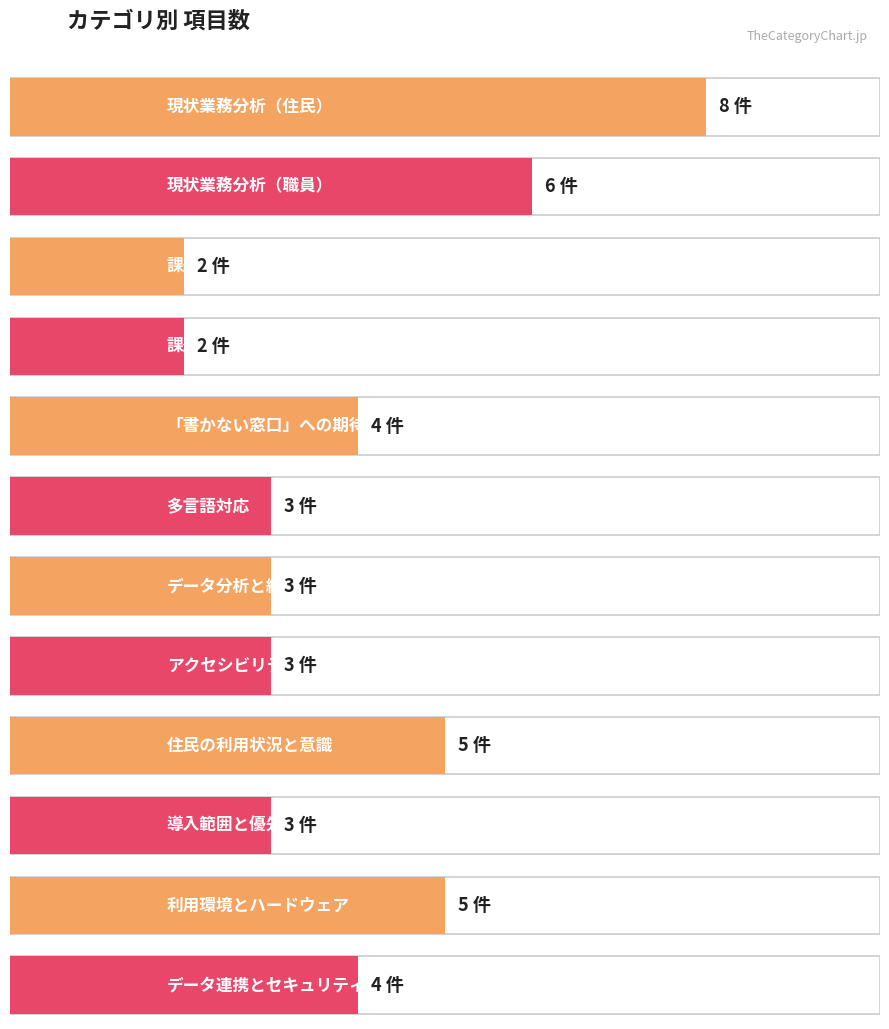

What is the maximum value shown in the chart?

8